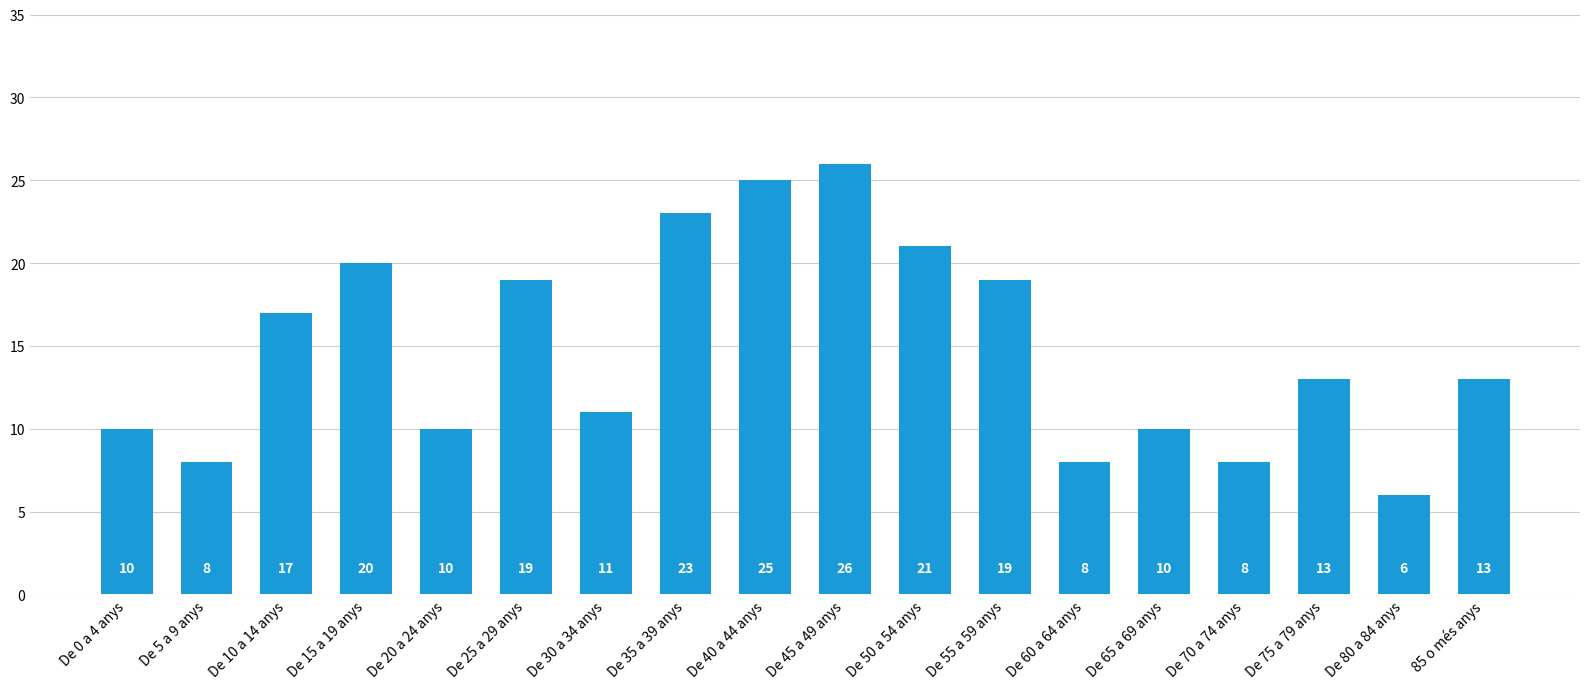

Which has a higher value, De 65 a 69 anys or De 80 a 84 anys?

De 65 a 69 anys